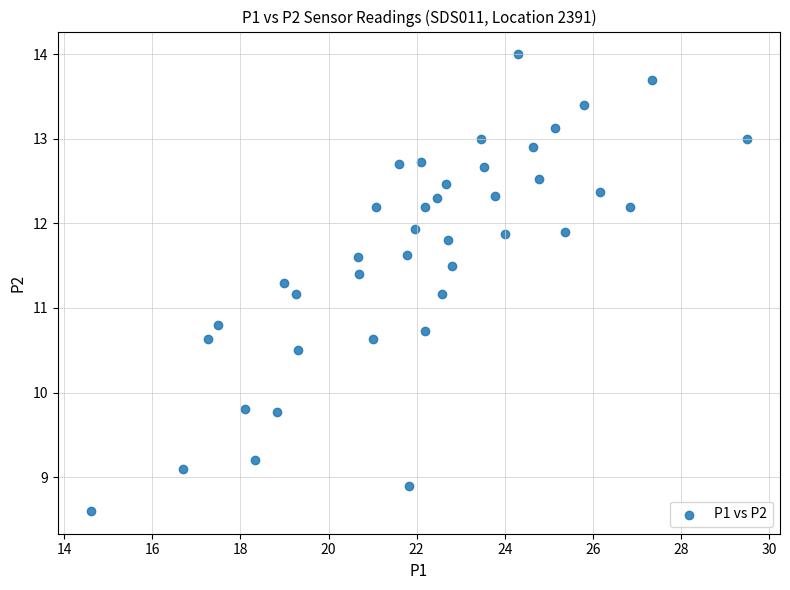

What is the range of Y values (max minus min)?

5.4